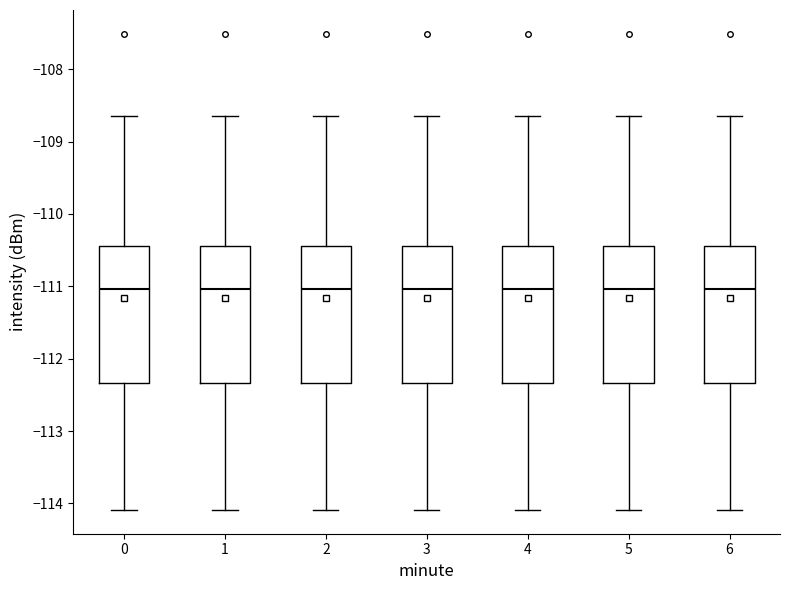

Reading left to right, read every box against the y-axis: the position of its median line, the range the box covers, and the ends of its whiskers. The values are not printed on the chart, so give them approximately, as read against the axis.

0: median -111.0, box -112.3 to -110.4, whiskers -114.1 to -108.6
1: median -111.0, box -112.3 to -110.4, whiskers -114.1 to -108.6
2: median -111.0, box -112.3 to -110.4, whiskers -114.1 to -108.6
3: median -111.0, box -112.3 to -110.4, whiskers -114.1 to -108.6
4: median -111.0, box -112.3 to -110.4, whiskers -114.1 to -108.6
5: median -111.0, box -112.3 to -110.4, whiskers -114.1 to -108.6
6: median -111.0, box -112.3 to -110.4, whiskers -114.1 to -108.6